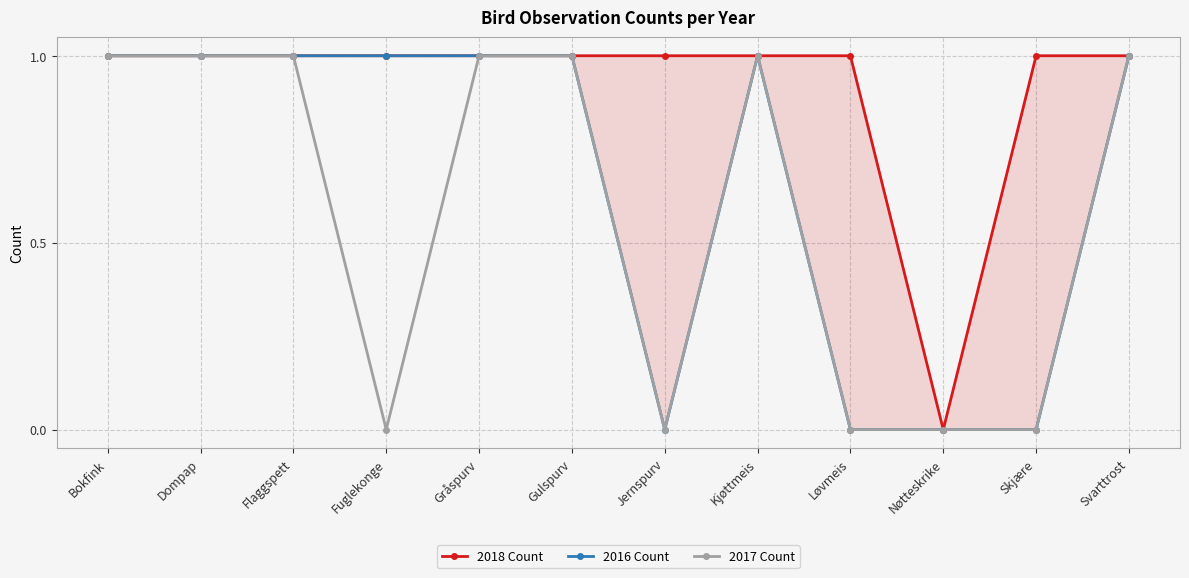

What is the difference between the highest and lowest values at Løvmeis?

1